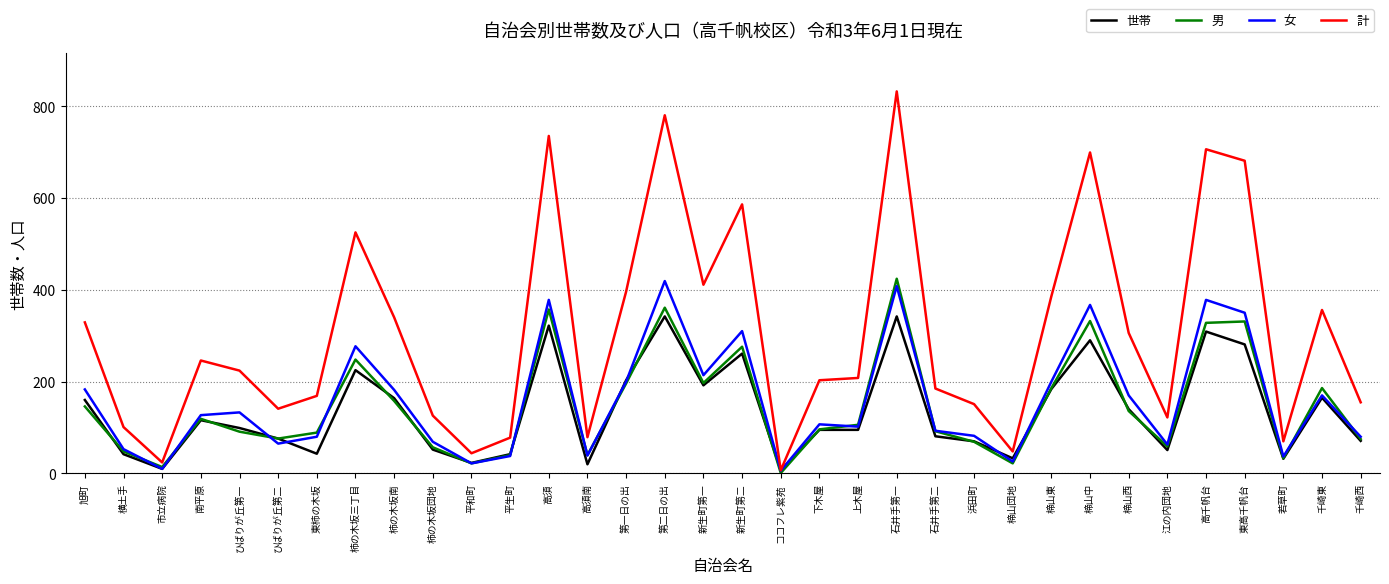

Is it true that 男 equals 592 at 東高千帆台?

False